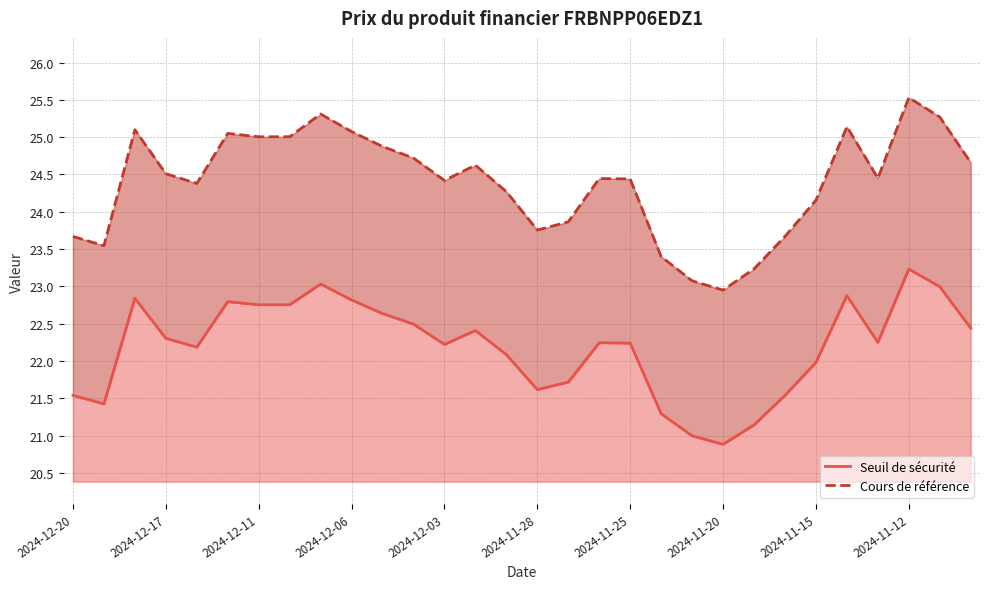

What position from the right is 2024-11-14?

5